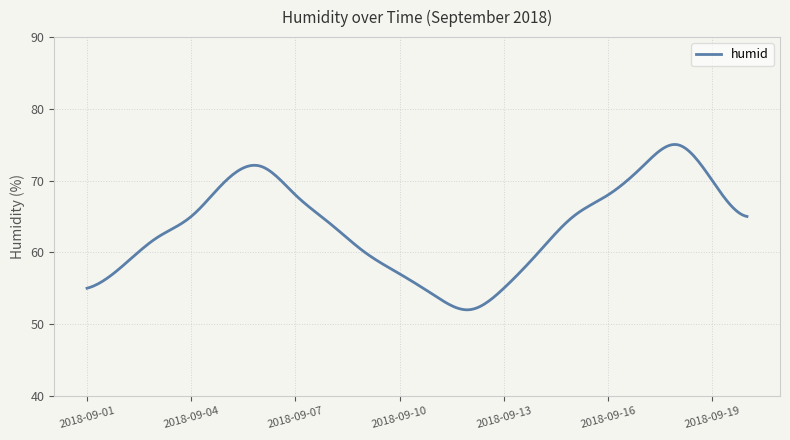

What is the difference between the maximum and minimum values?

23.0